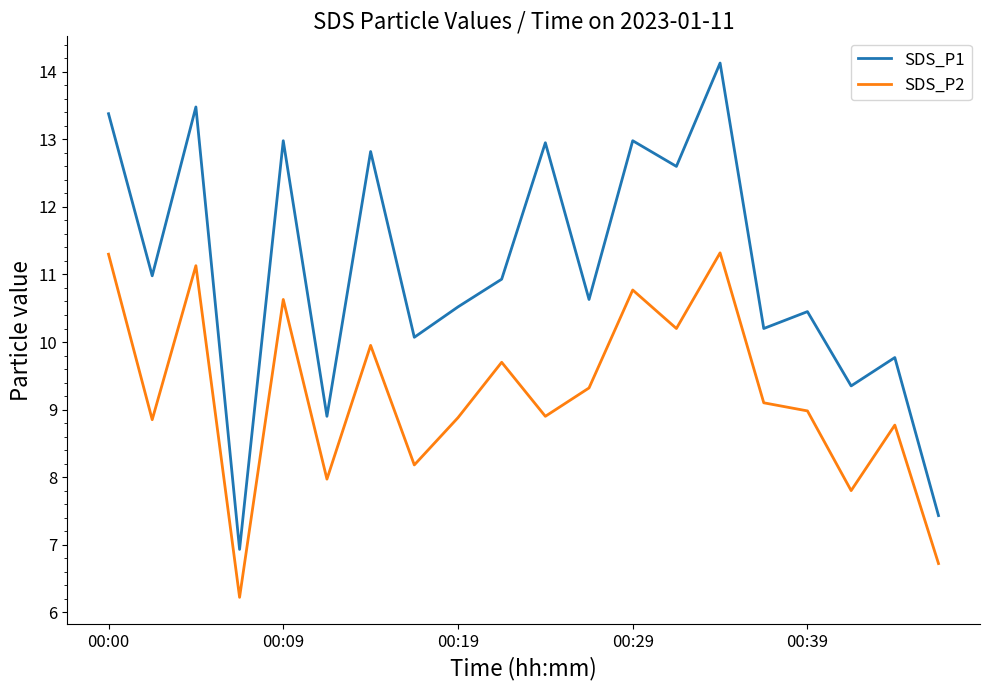

Rank the series by their maximum value, from highest to lowest.

SDS_P1, SDS_P2